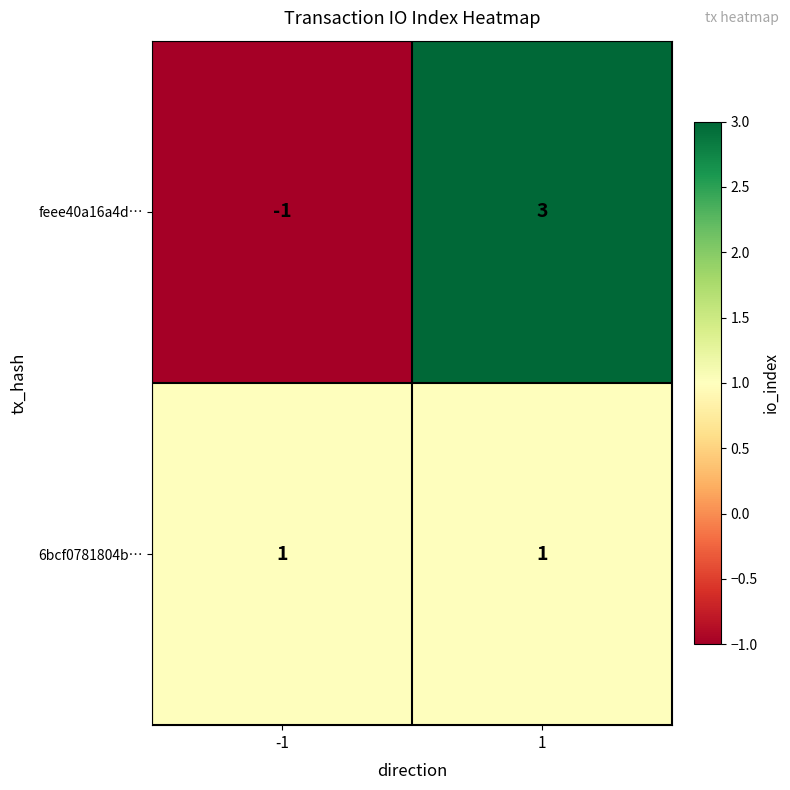

What is the highest value of the feee40a16a4d… series?

3